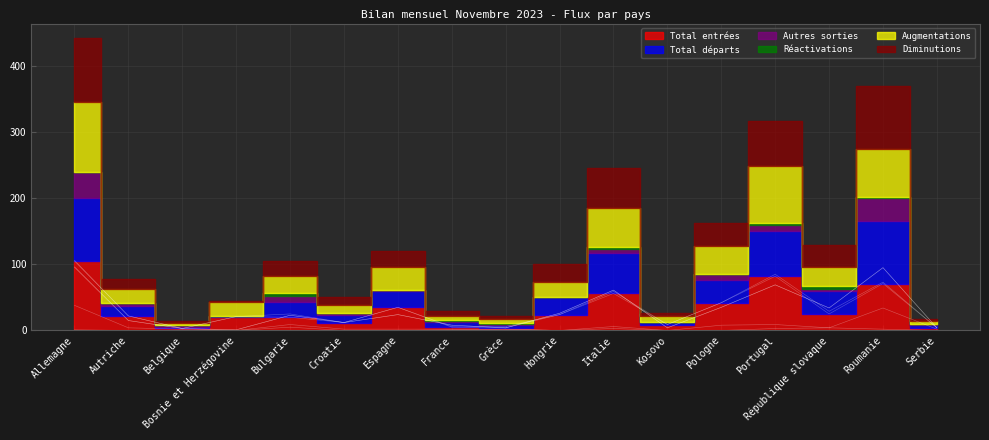

At which category is the sum across all series the highest?

Allemagne